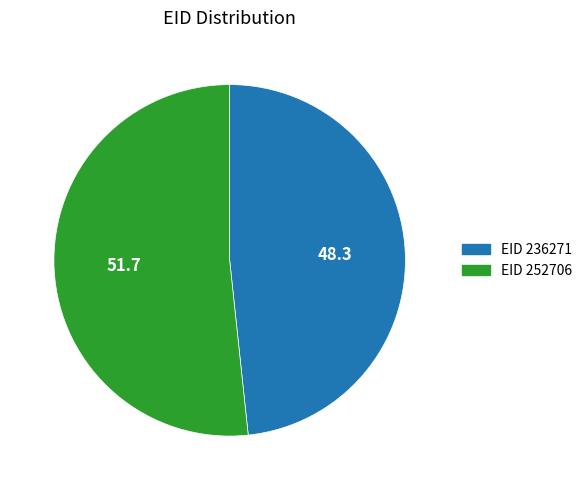

Is there any slice that represents more than half of the pie?

Yes